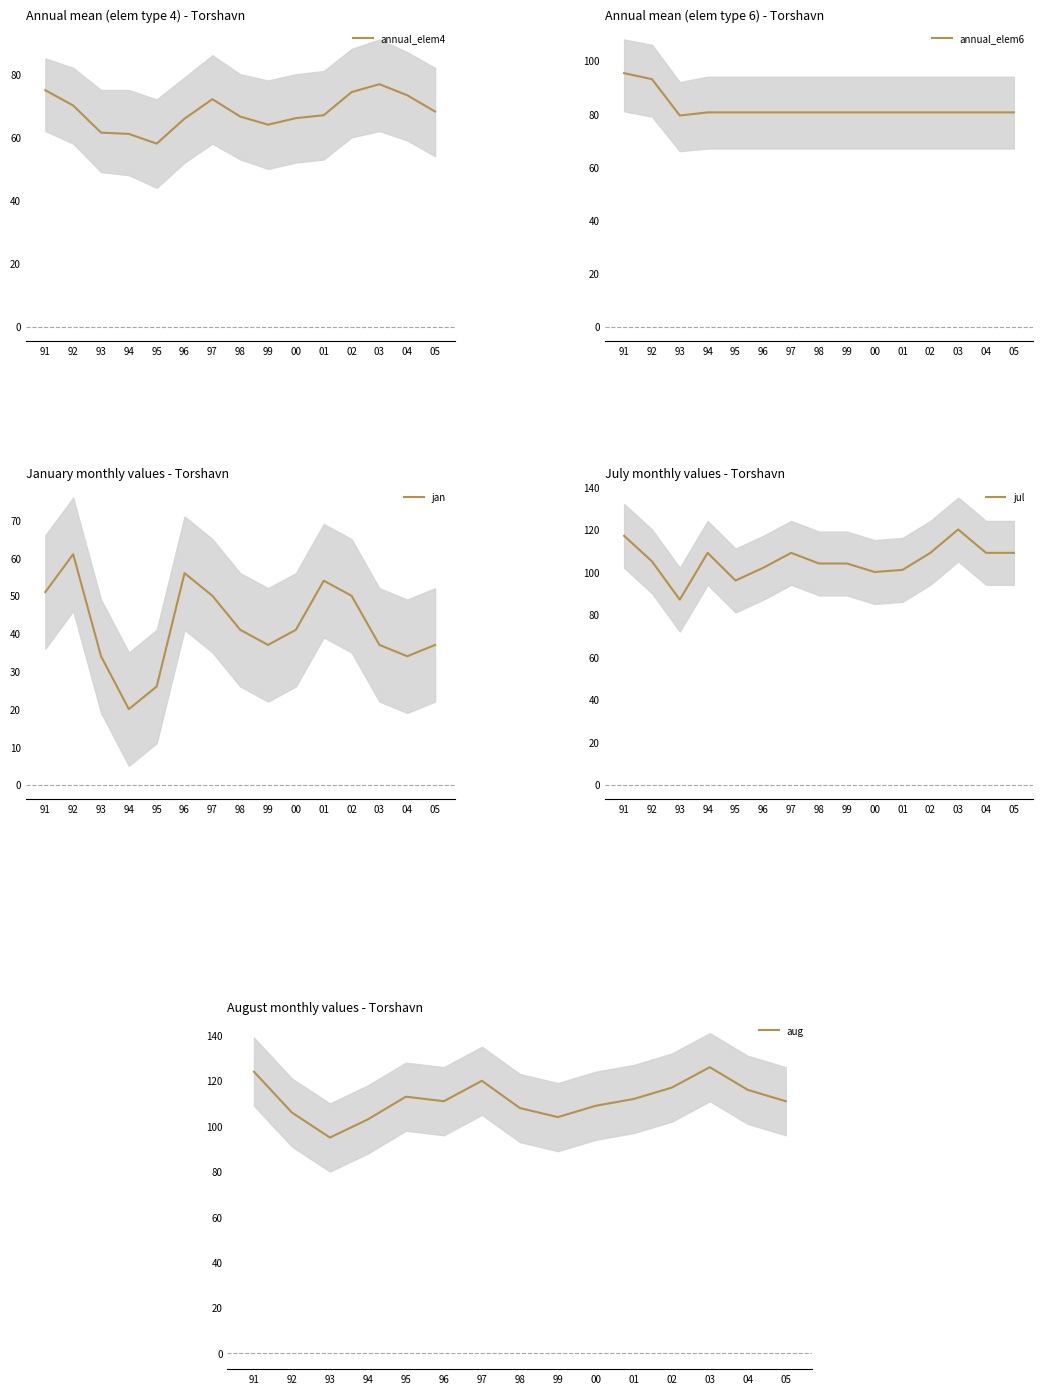

What is the value of the annual_elem6 point at the 10th from the left?

80.6